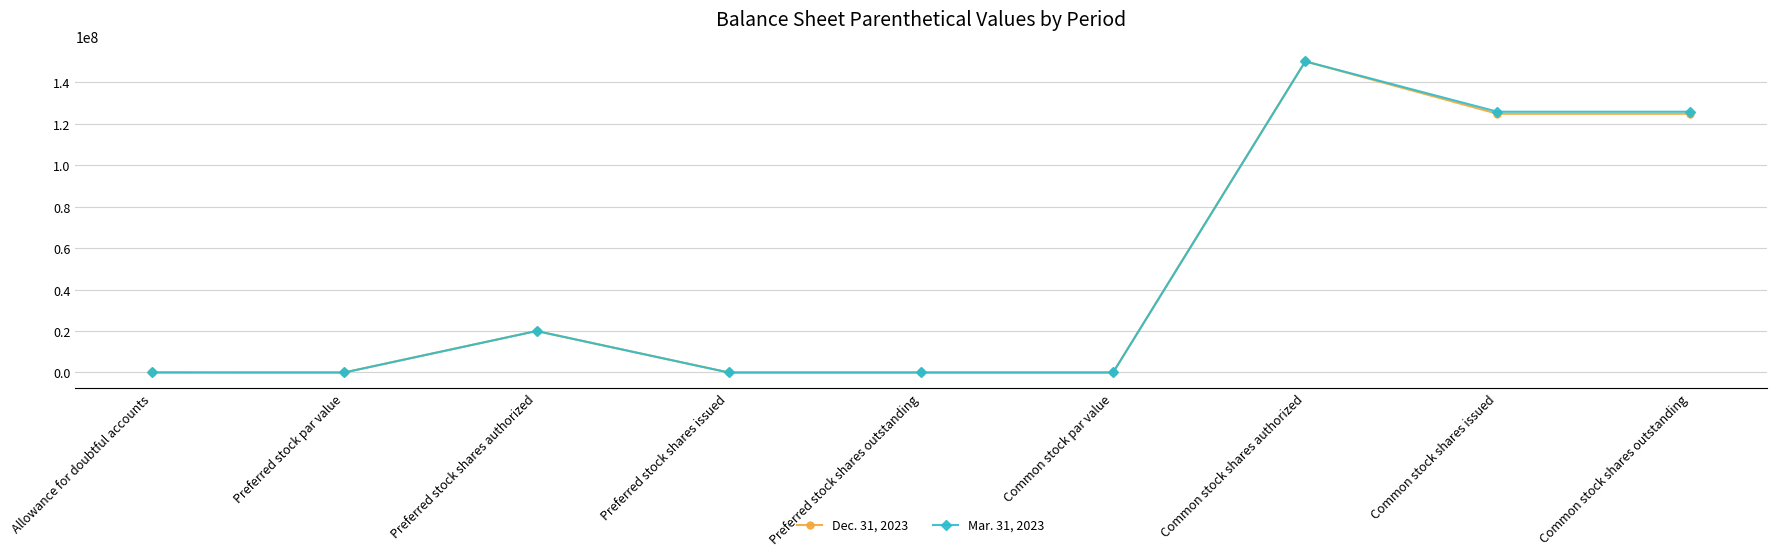

The value of Dec. 31, 2023 at Common stock shares outstanding is 57910837. True or false?

False